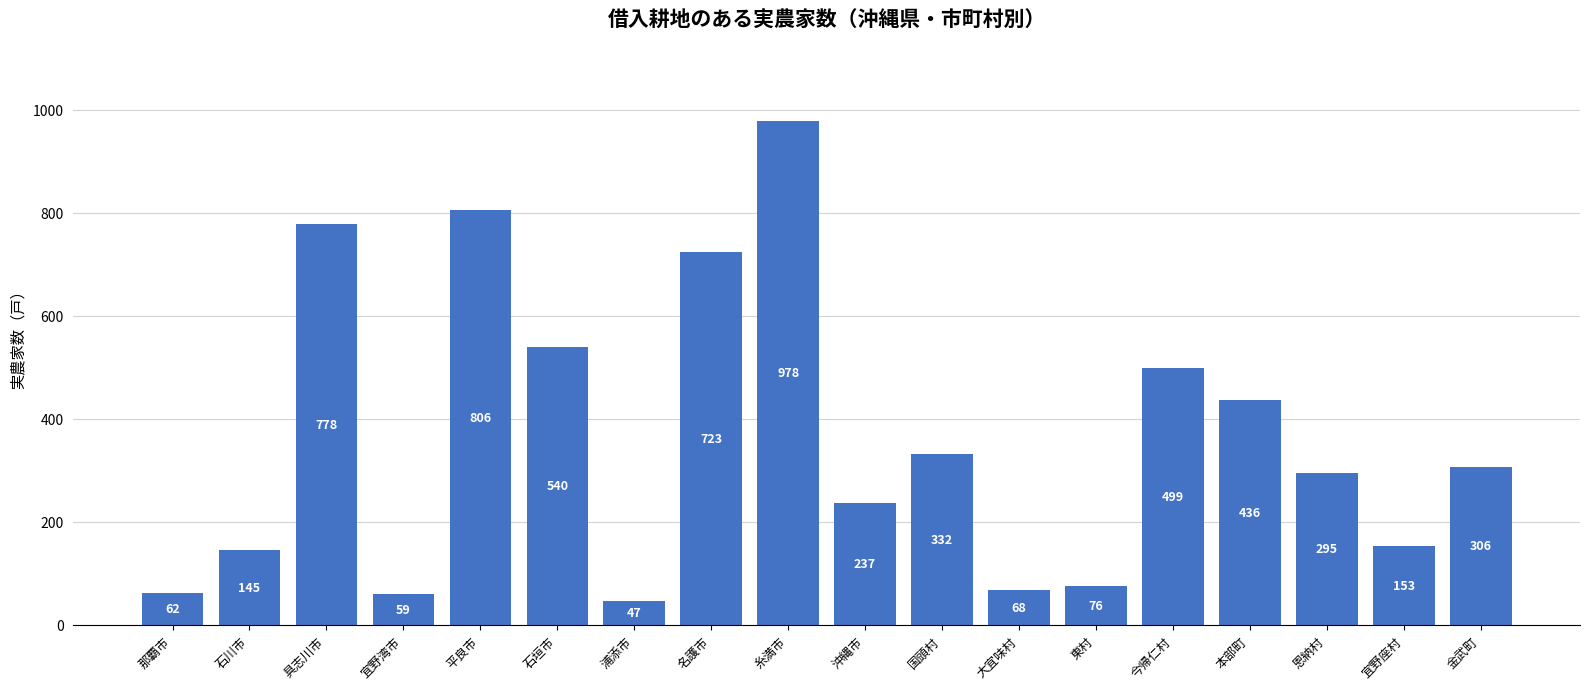

Reading right to left, what are all the values shown in this chart?

306	153	295	436	499	76	68	332	237	978	723	47	540	806	59	778	145	62